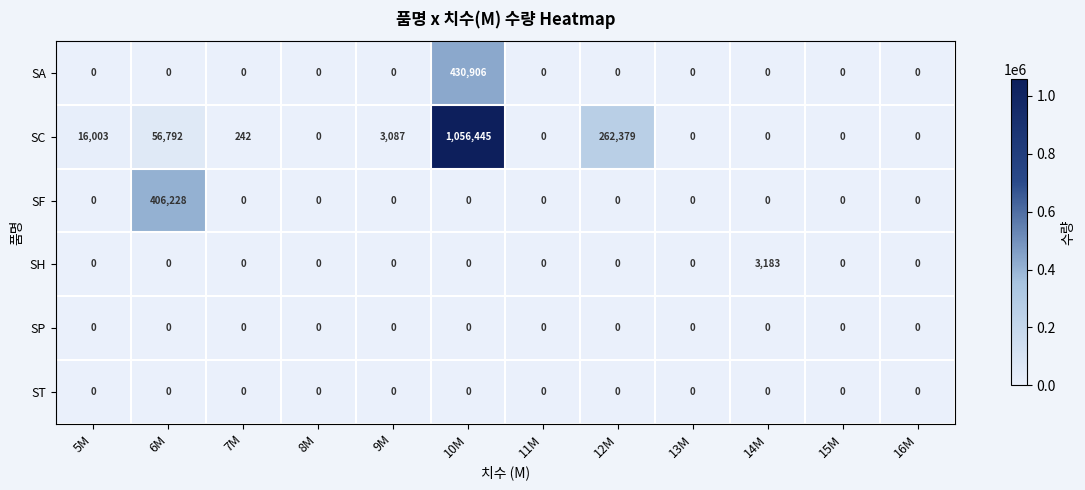

True or false: SH has a value of 3183 at 14M.

True